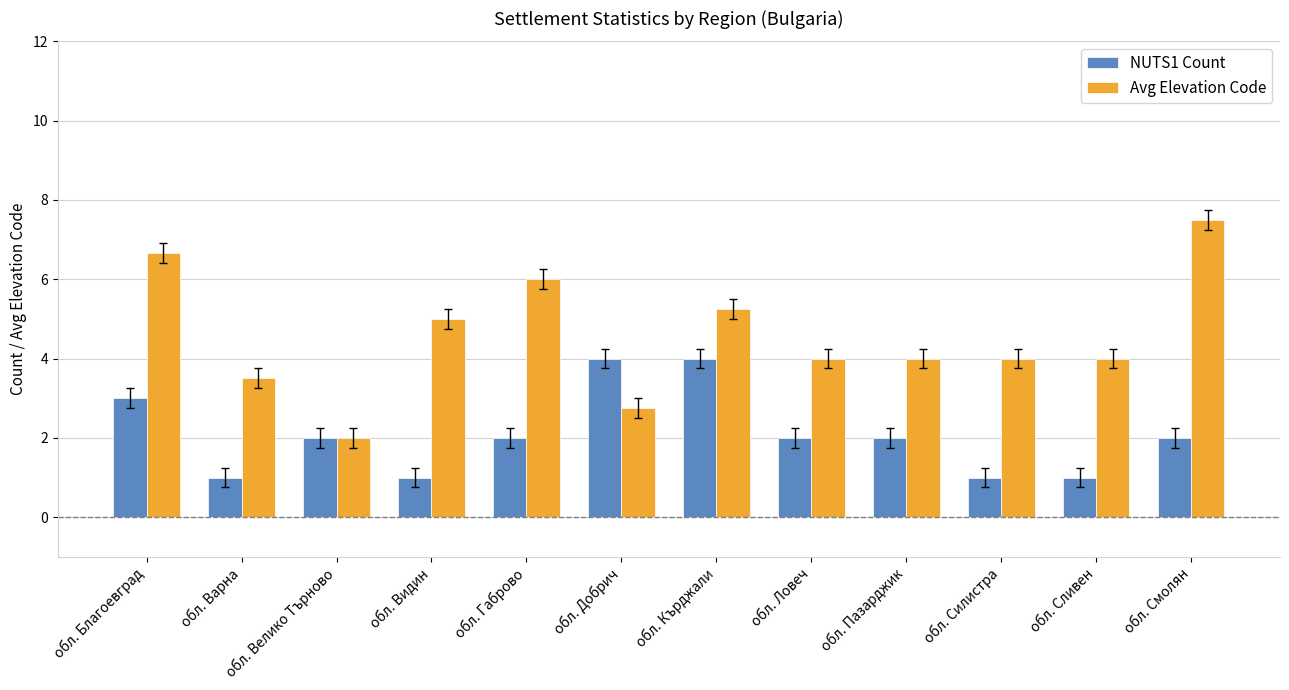

Which series has the widest spread of values?

Avg Elevation Code